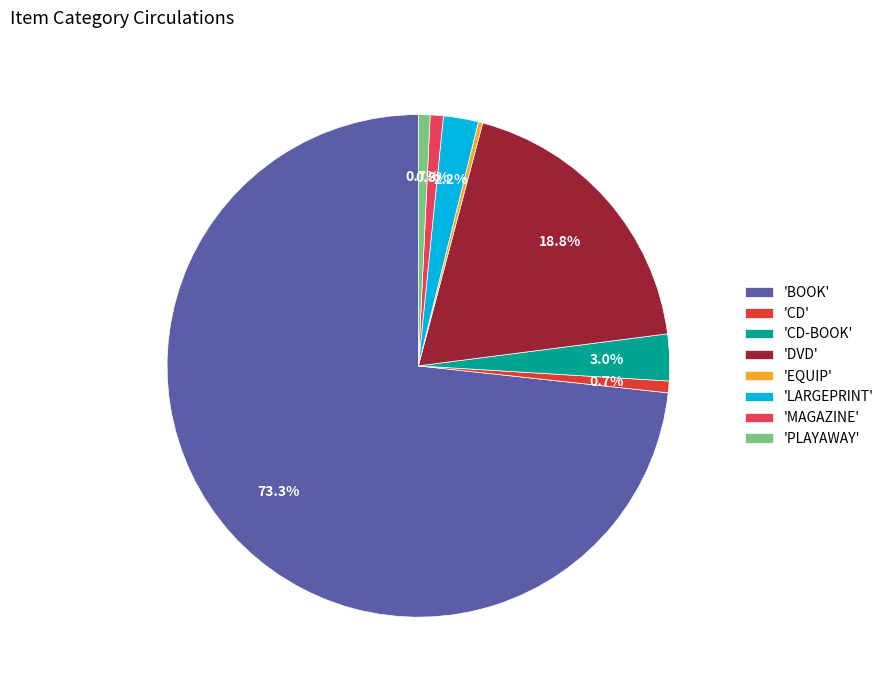

What percentage is NOT represented by 'CD-BOOK'?

97.0%